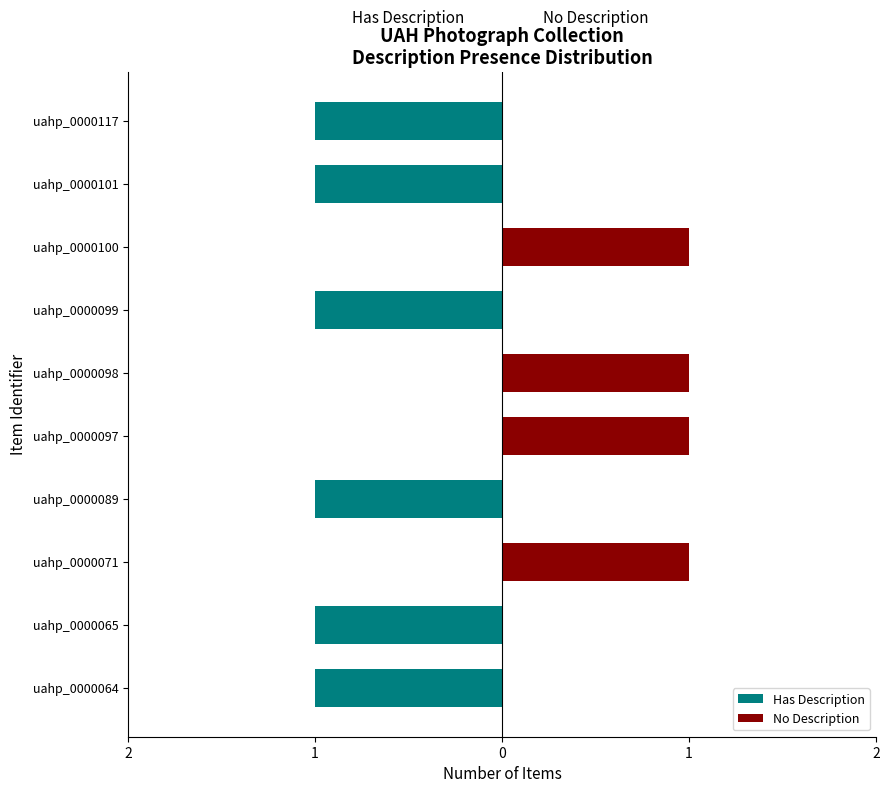

How many values in the Has Description series exceed -1?

4